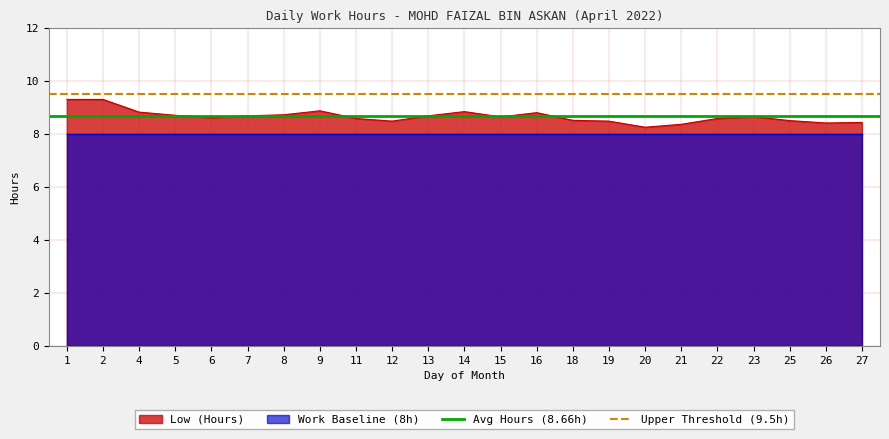

At which category is the sum across all series the highest?

1